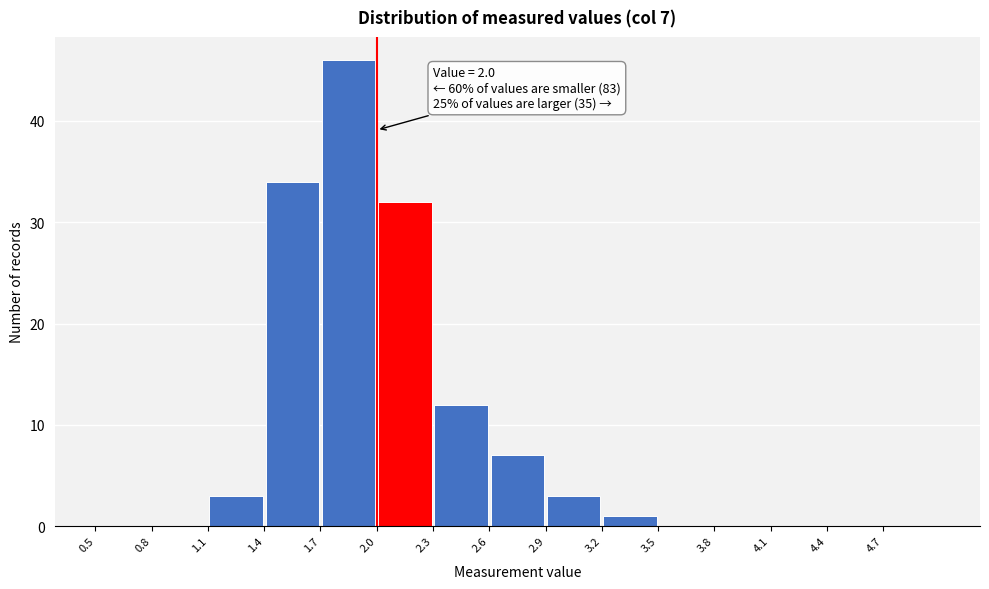

Which range on the x-axis has the tallest bar?

1.7 to 2.0